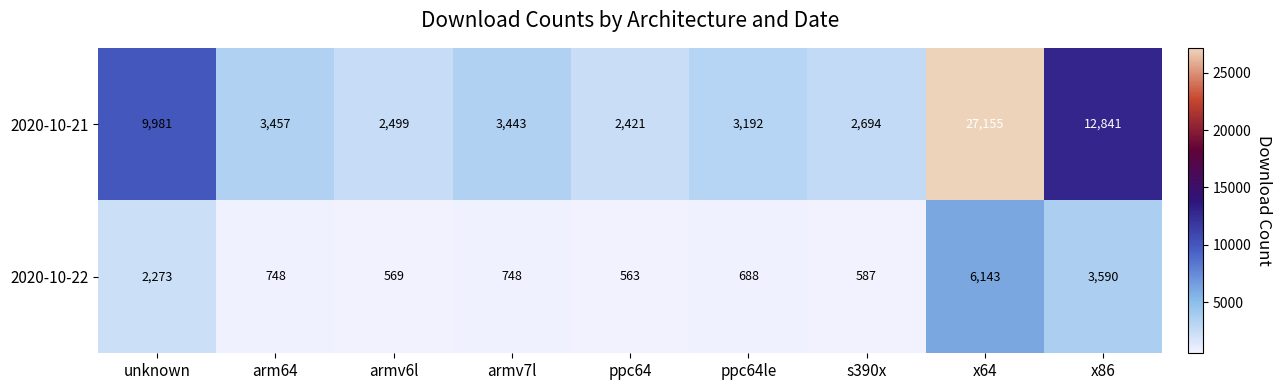

What is the total value across all series at armv6l?

3068